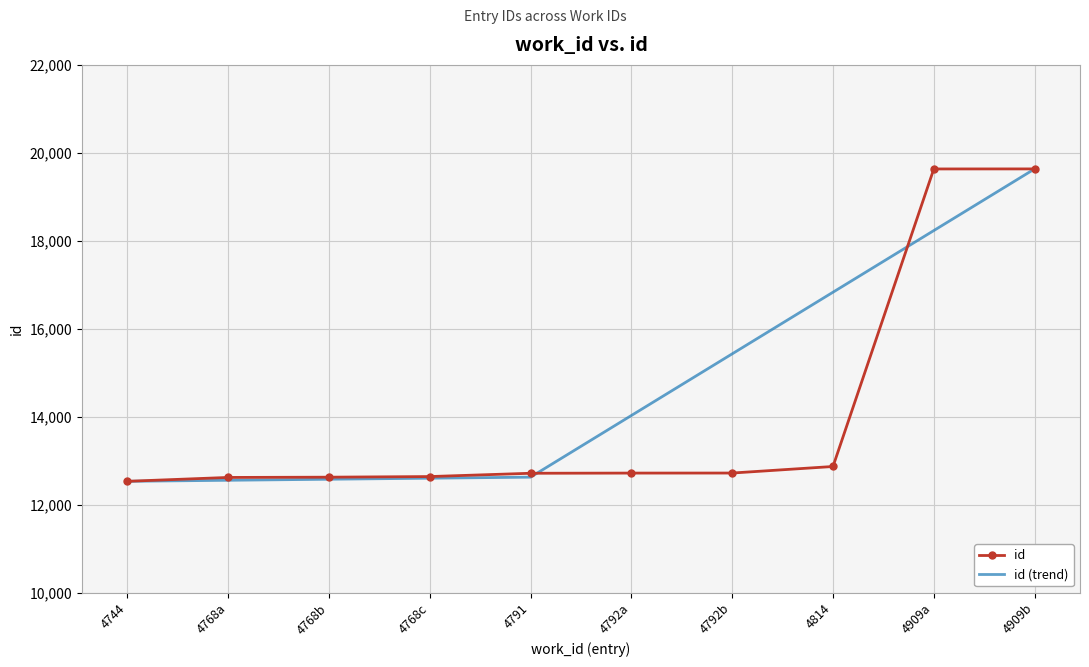

True or false: id (trend) and id intersect in this chart.

True